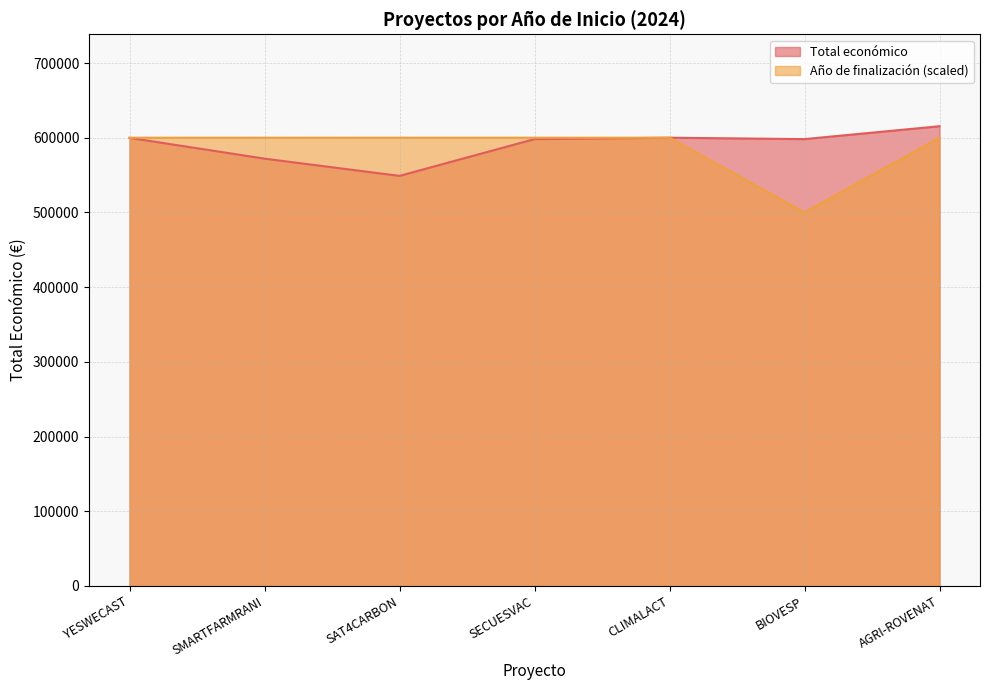

True or false: Total económico and Año de finalización cross at least once.

False